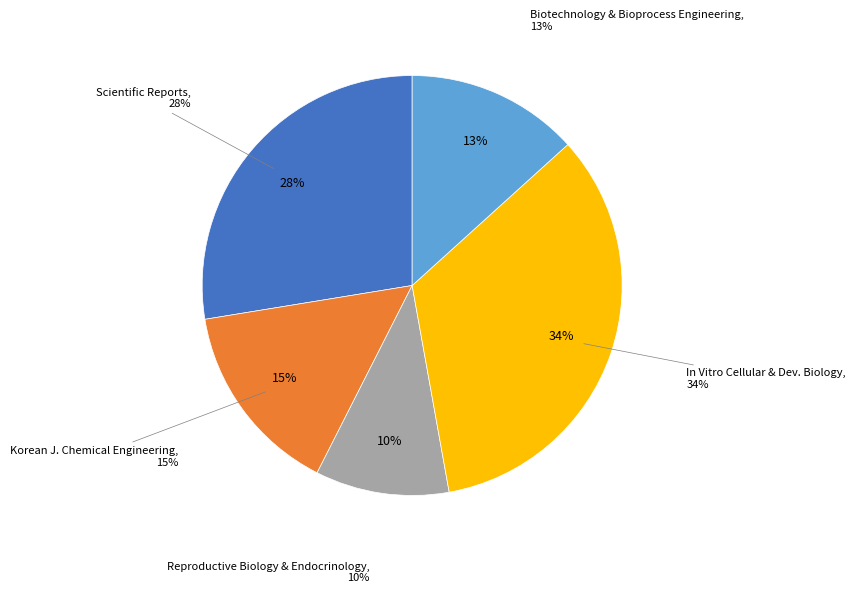

Is there a majority slice in this chart?

No